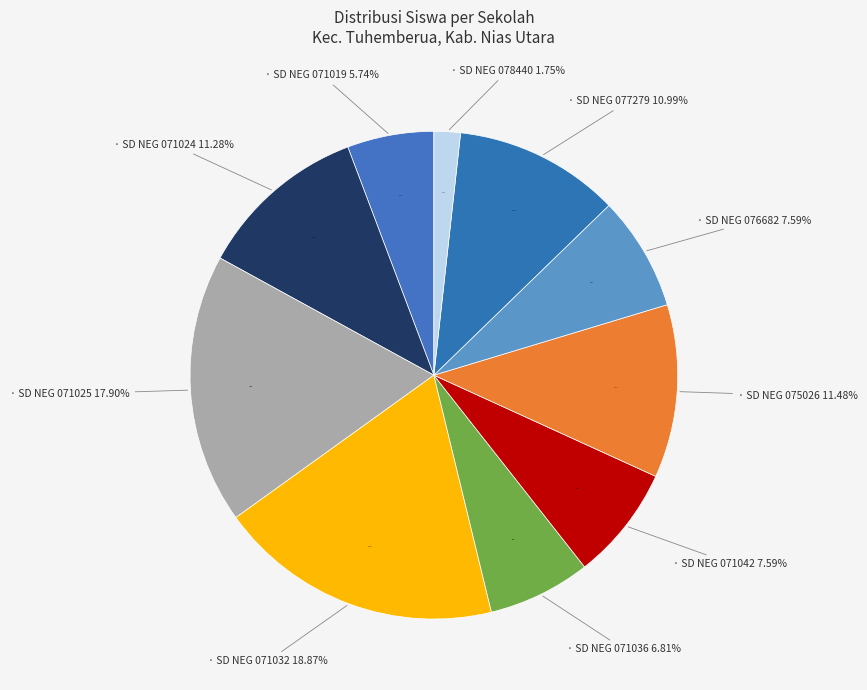

Is it true that SD NEGERI 071019 TUHEMBERUA is 6% of the pie?

True